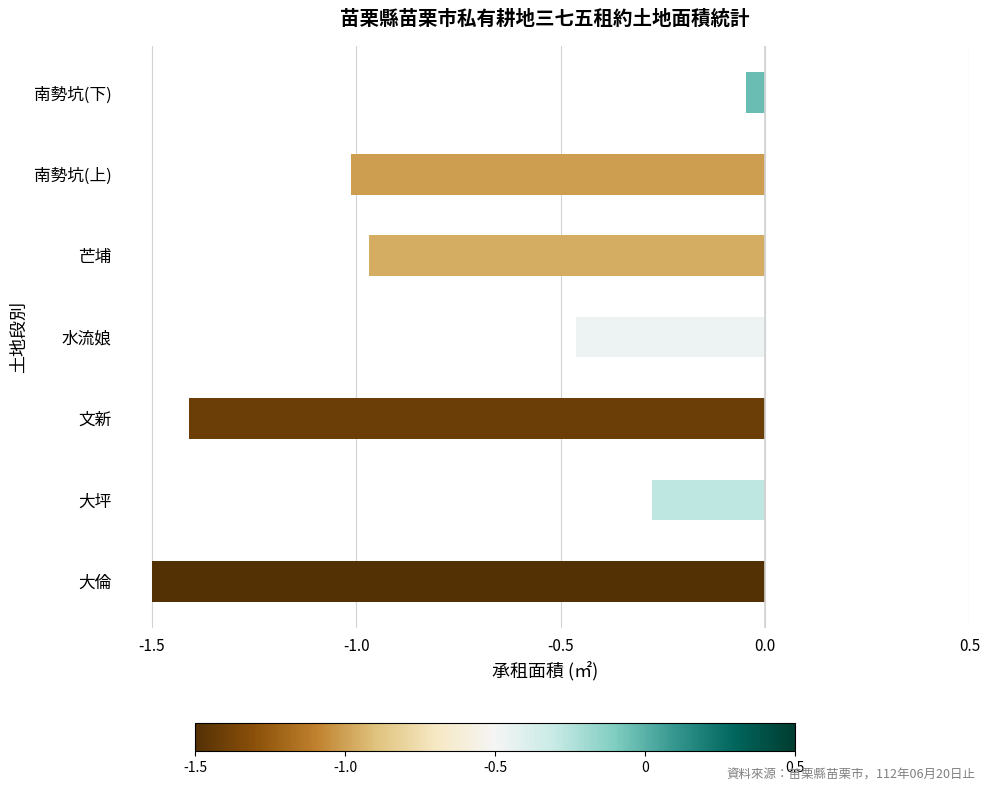

Are the bars horizontal?

Yes